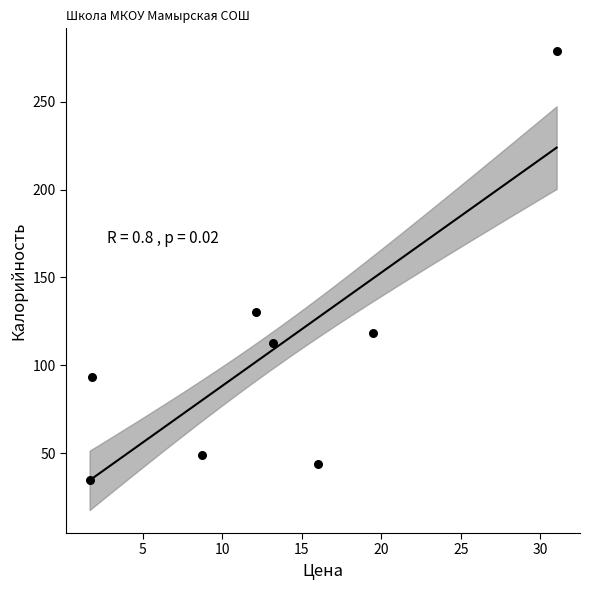

What is the average X value?

13.0